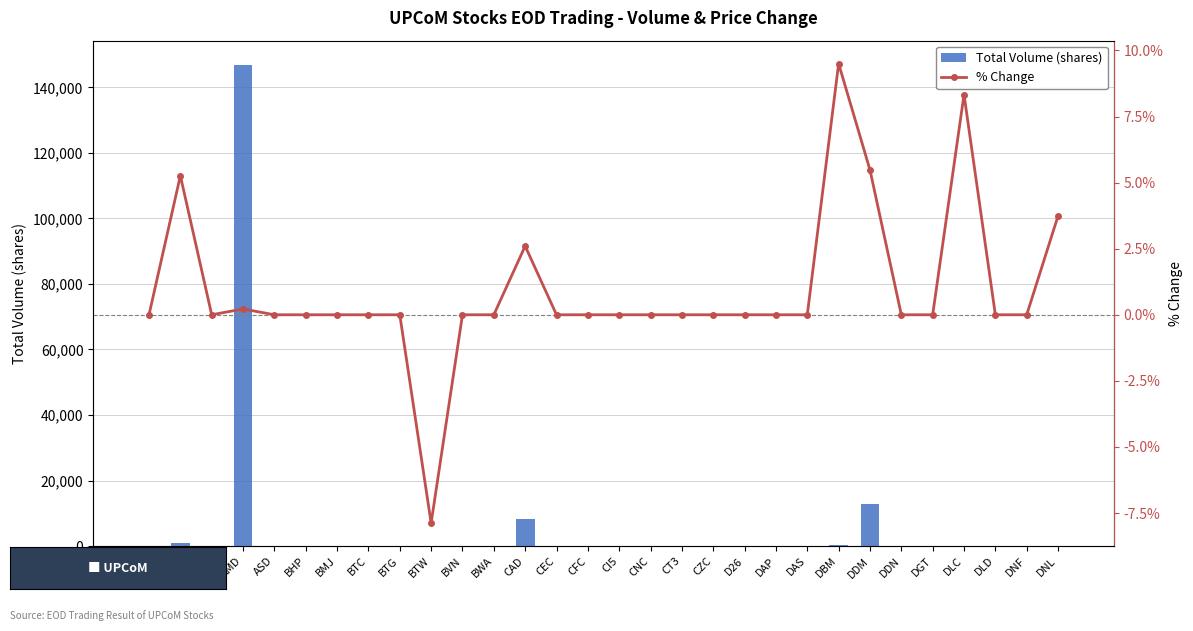

List the series in order of their peak value, lowest first.

% Change, Total Volume (shares)